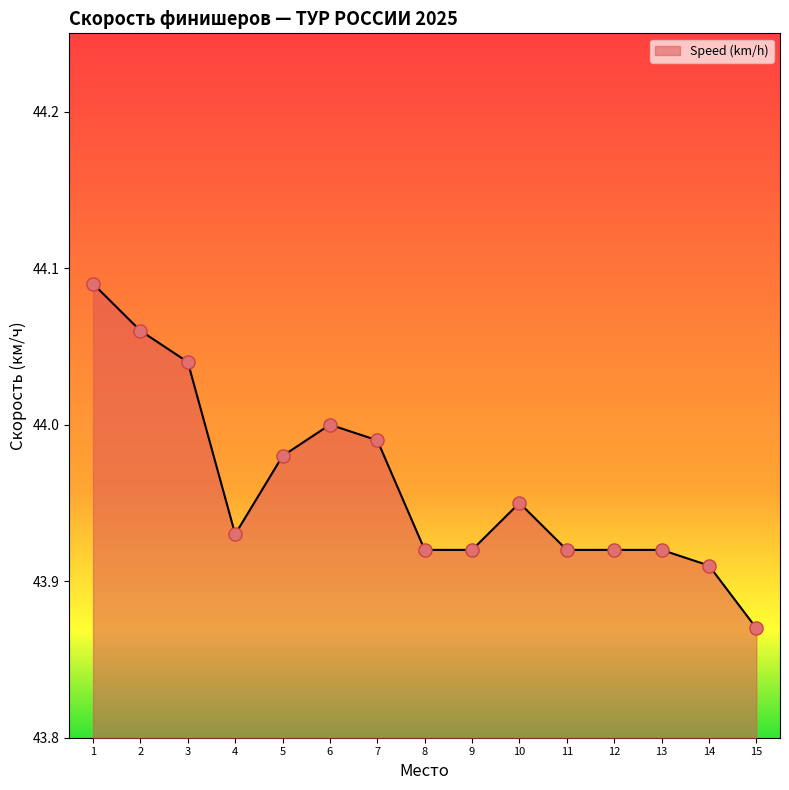

Approximately how many times larger is the value at 15 compared to 8?

1.0